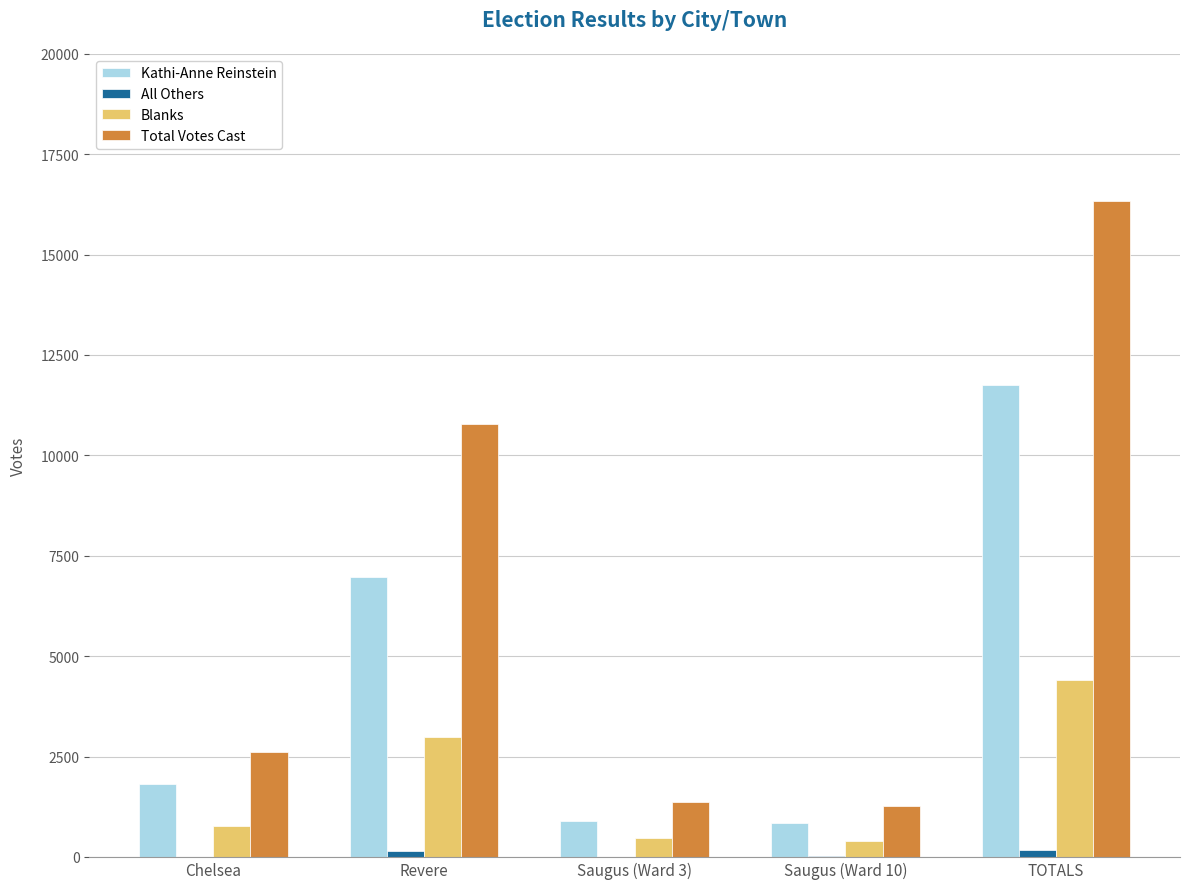

Which series has the largest total across all categories?

Total Votes Cast